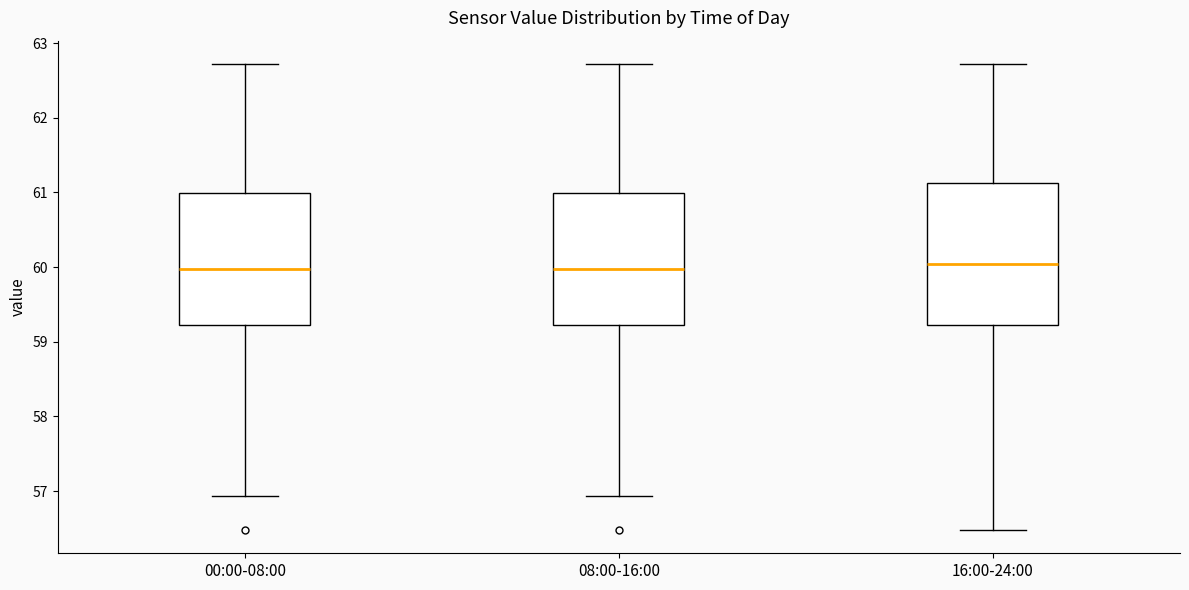

Reading left to right, transcribe this box plot: for each box, give where its median line is, the range the box spans, and where its two whiskers end, as read against the y-axis. The values are not printed on the chart, so give them approximately, as read against the axis.

00:00-08:00: median 60.0, box 59.2 to 61.0, whiskers 56.9 to 62.7
08:00-16:00: median 60.0, box 59.2 to 61.0, whiskers 56.9 to 62.7
16:00-24:00: median 60.0, box 59.2 to 61.1, whiskers 56.5 to 62.7